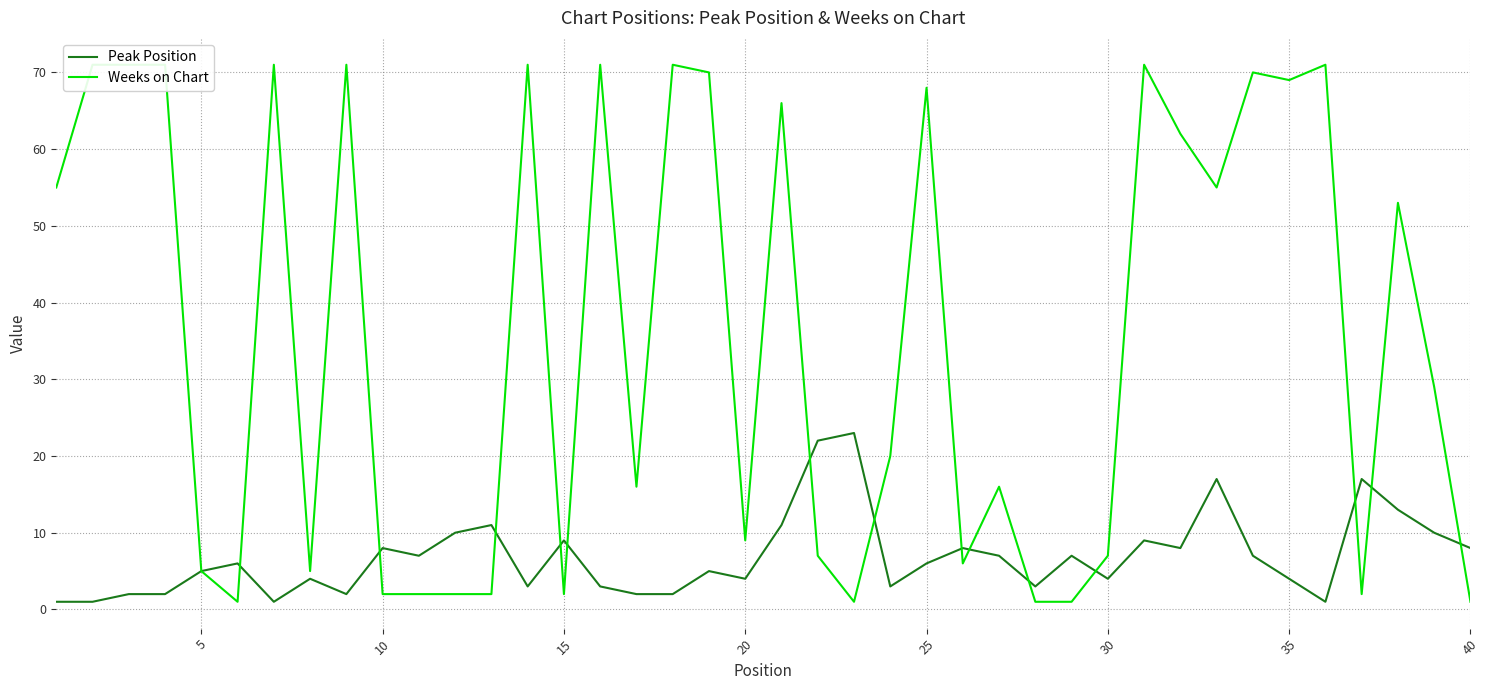

Is it true that Peak Position equals 6 at 25?

True